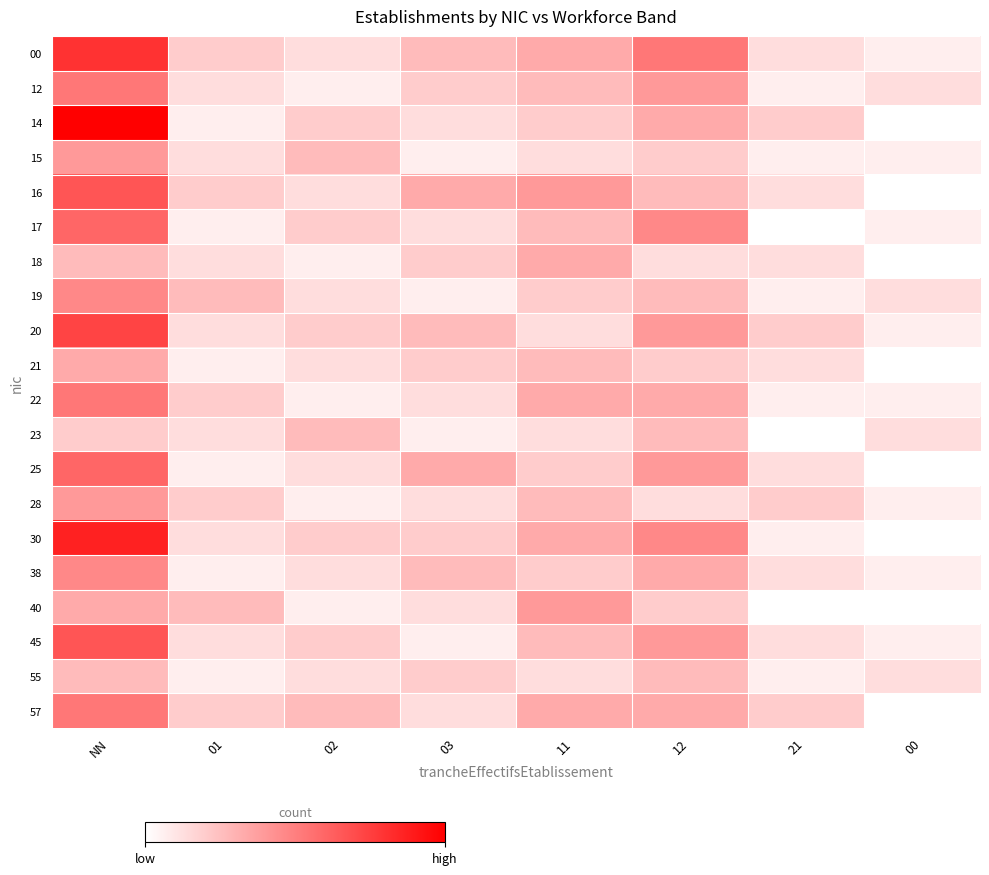

List the series in order of their peak value, lowest first.

23, 55, 18, 21, 15, 28, 40, 19, 38, 12, 22, 57, 17, 25, 16, 45, 20, 00, 30, 14